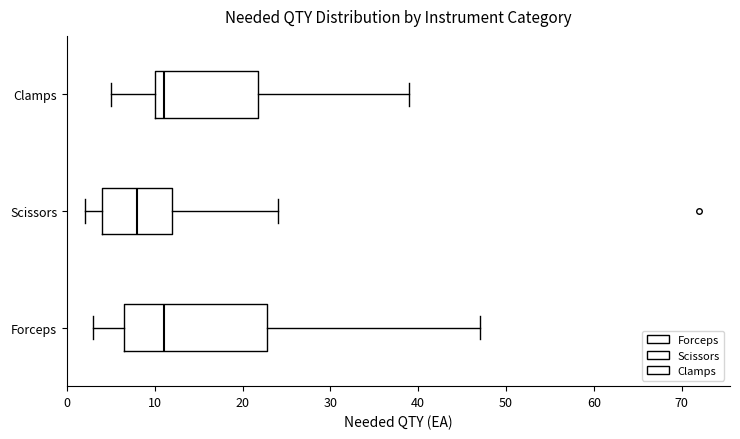

Reading bottom to top, transcribe this box plot: for each box, give where its median line is, the range the box spans, and where its two whiskers end, as read against the x-axis. The values are not printed on the chart, so give them approximately, as read against the axis.

Forceps: median 11, box 7 to 23, whiskers 3 to 47
Scissors: median 8, box 4 to 12, whiskers 2 to 24
Clamps: median 11, box 10 to 22, whiskers 5 to 39